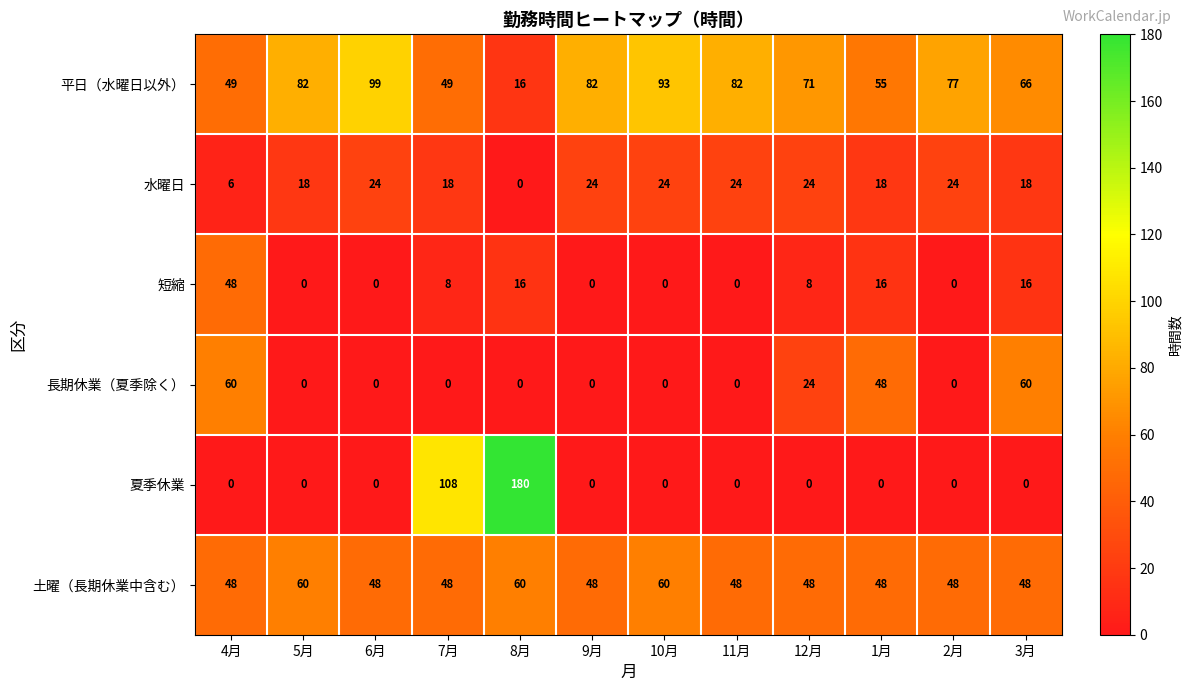

What is the total value across all series at 7月?

231